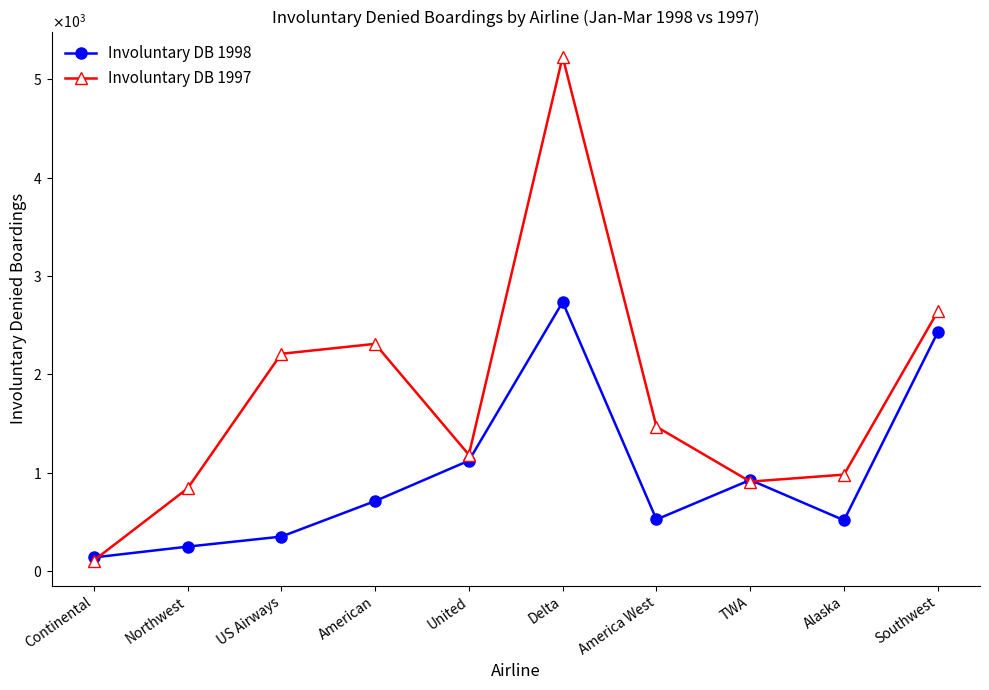

Is this an area chart (filled region under the line)?

No